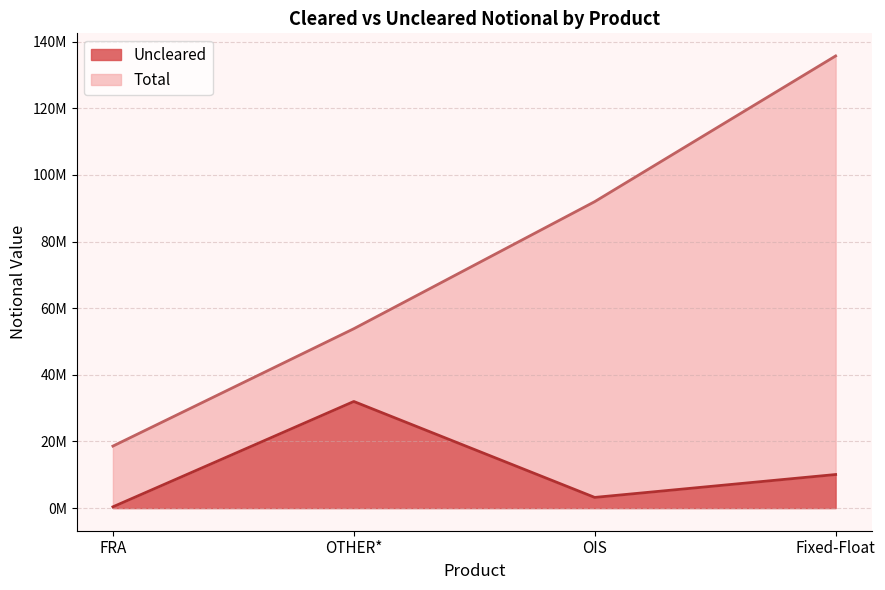

Between Fixed-Float and FRA, which series saw the biggest shift?

Total